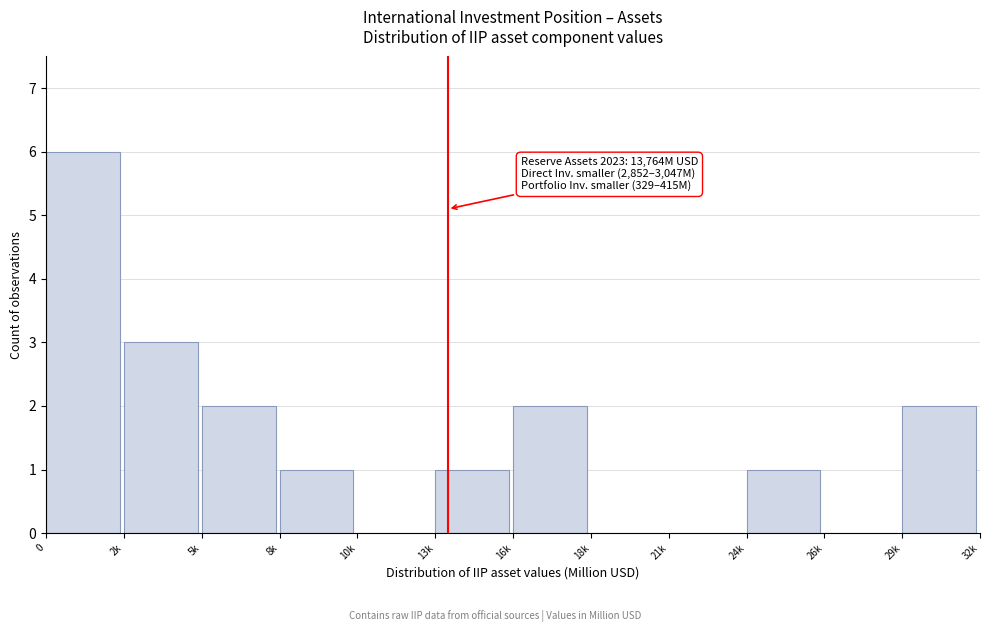

Reading left to right, what are all the values shown in this chart?

0=6	2k=3	5k=2	8k=1	10k=0	13k=1	16k=2	18k=0	21k=0	24k=1	26k=0	29k=2